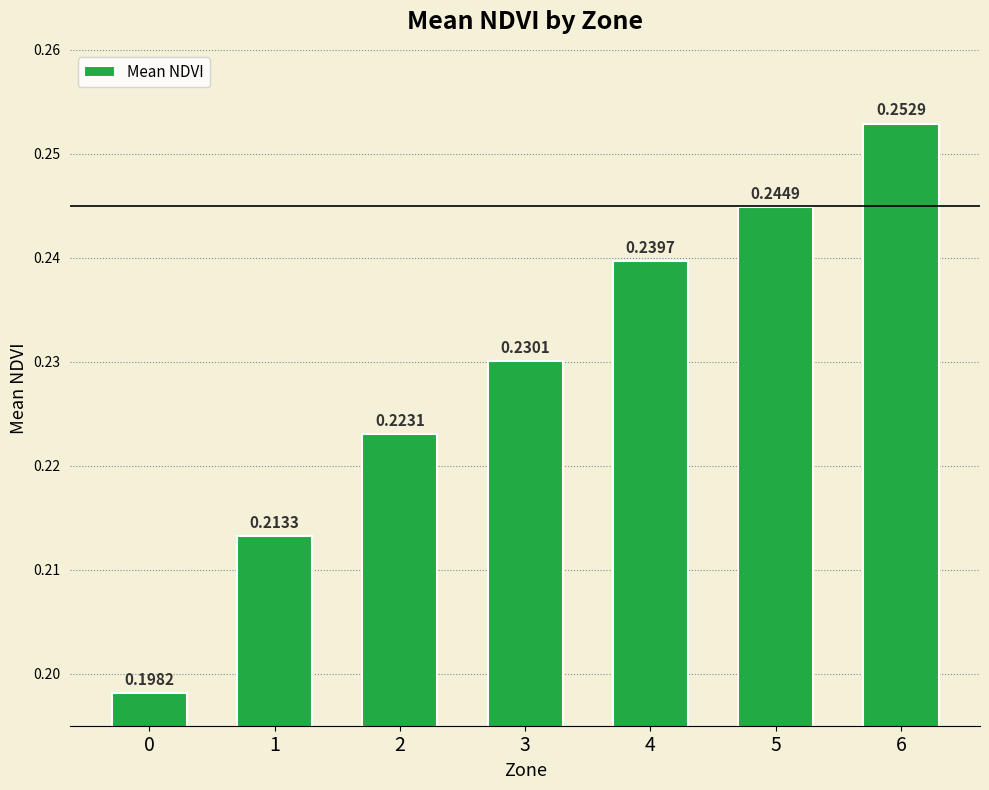

What is the sum of all values?

1.6